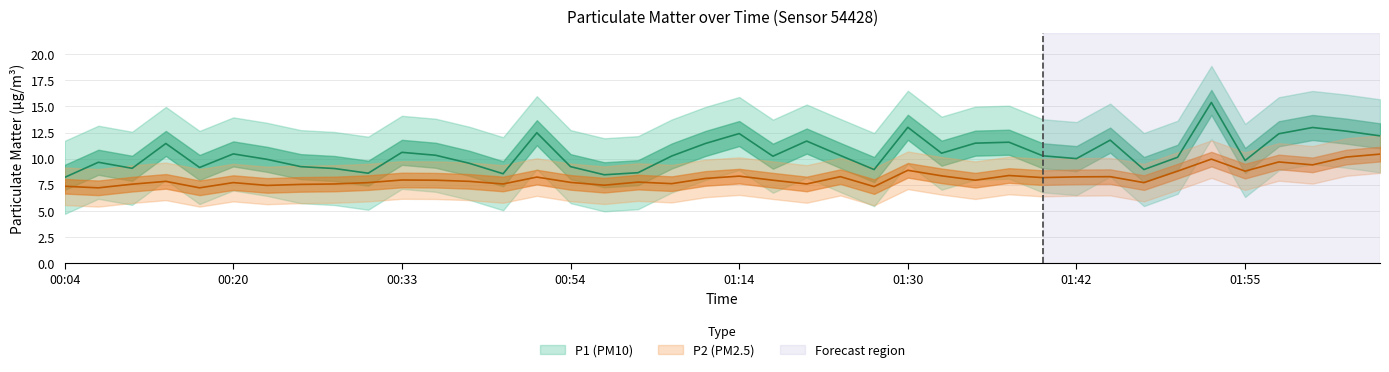

What is the label of the 20th point from the left?

01:11